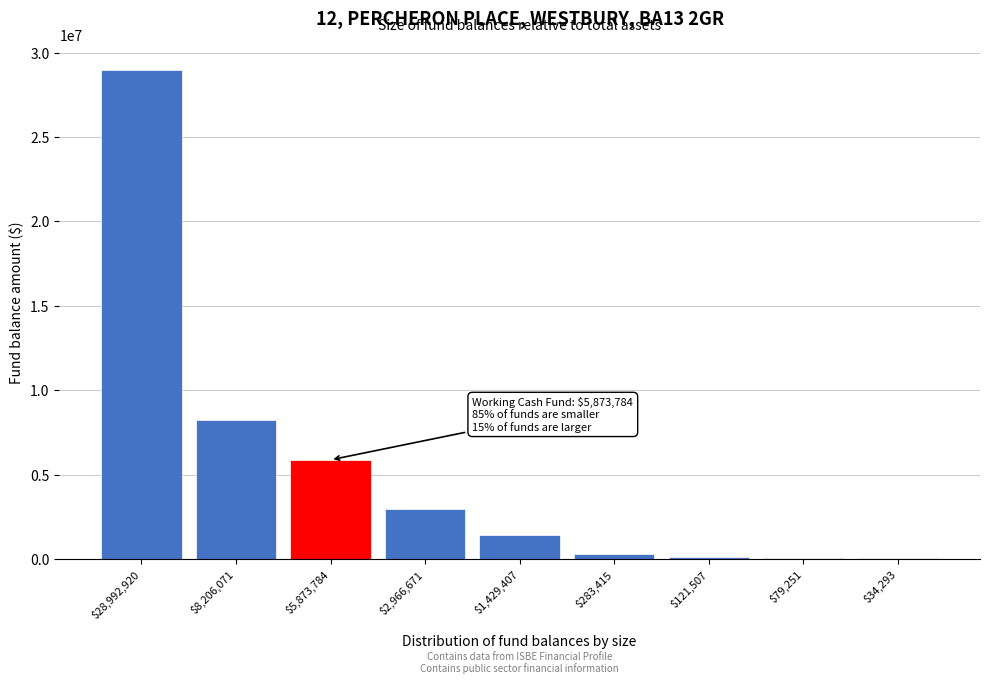

What is the maximum value shown in the chart?

28992920